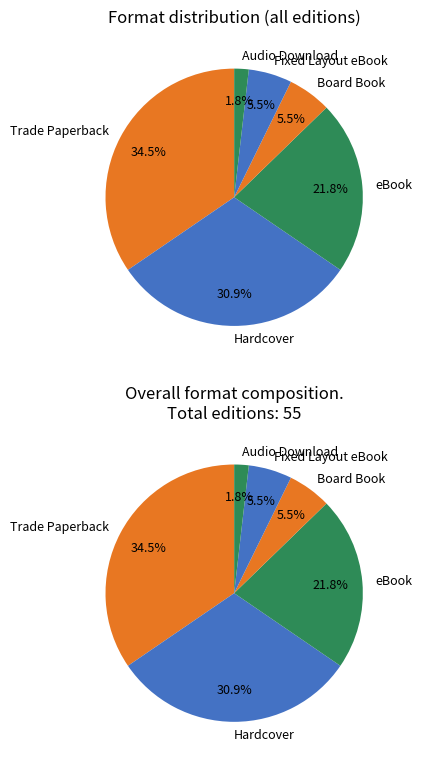

How much of the chart is everything except eBook?

78.2%